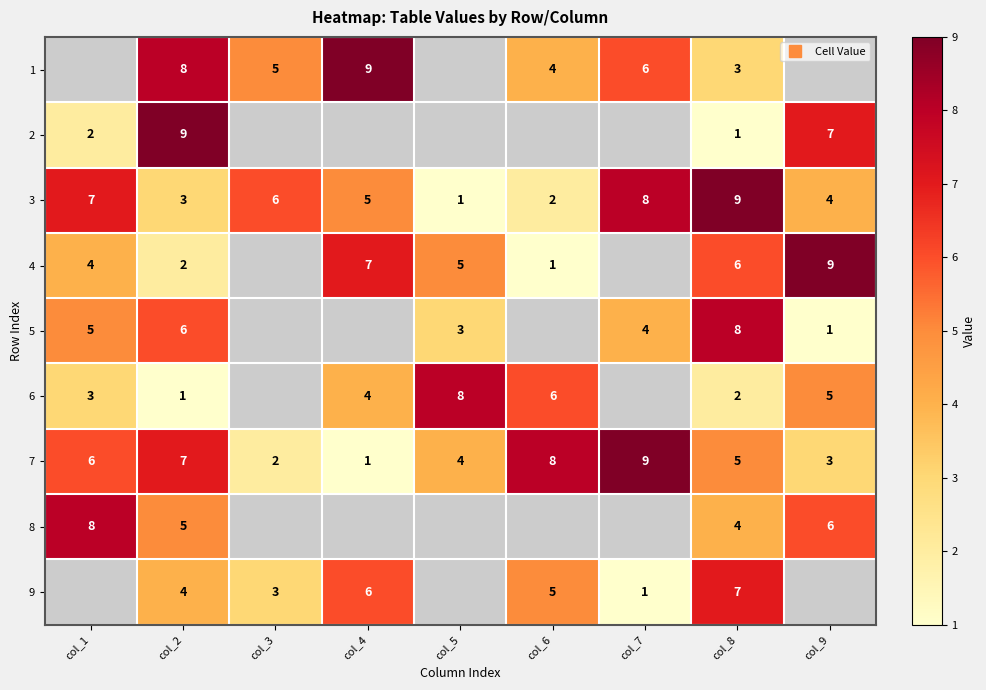

What is the sum of all 3 values?

45